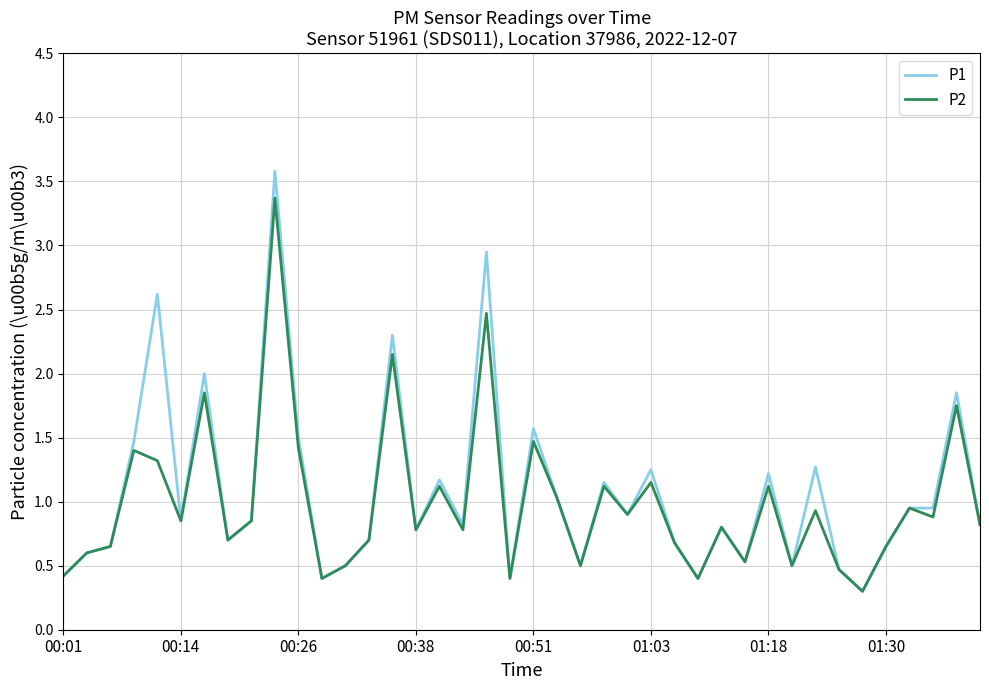

What is the smallest value displayed?

0.3